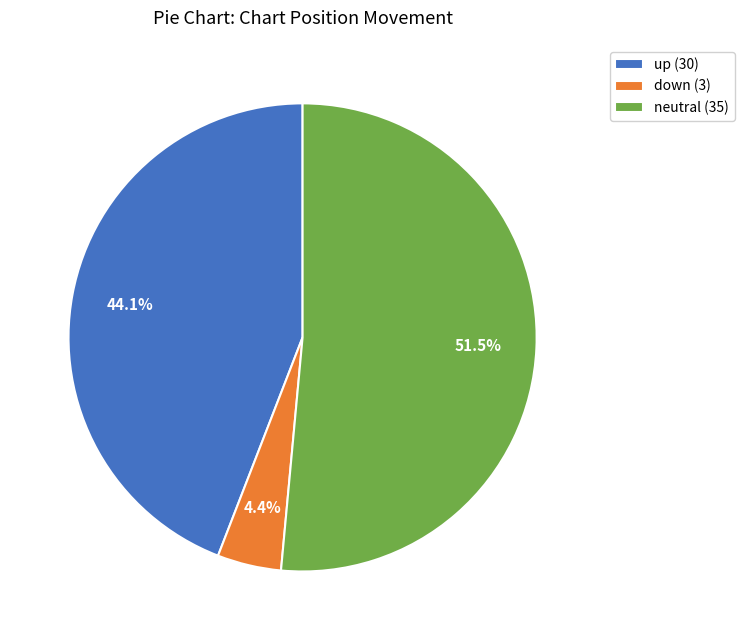

Which has a higher value, up (30) or down (3)?

up (30)